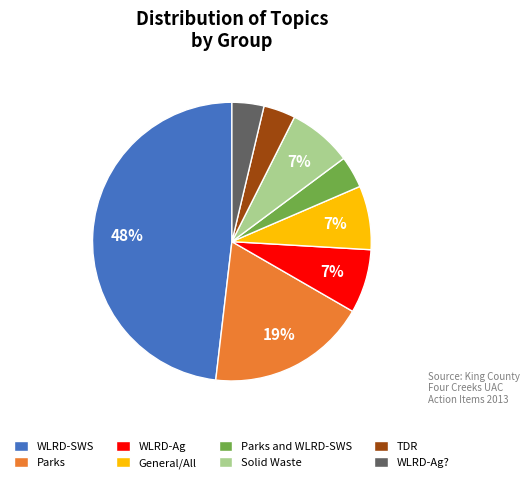

To the nearest percent, what is the combined percentage of General/All and TDR?

11%